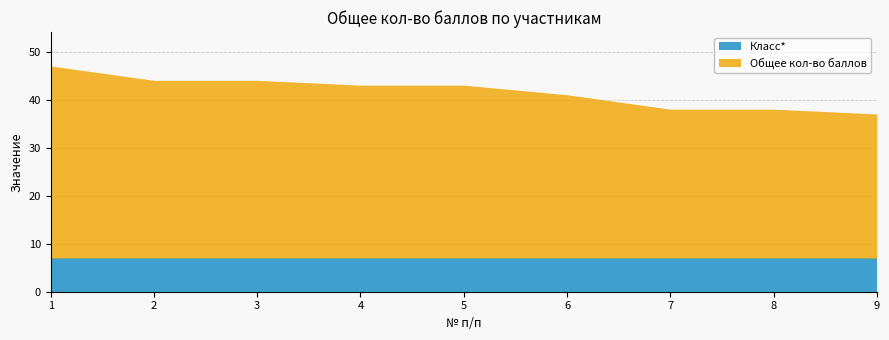

What are all the series names shown in the legend?

Класс*, Общее кол-во баллов